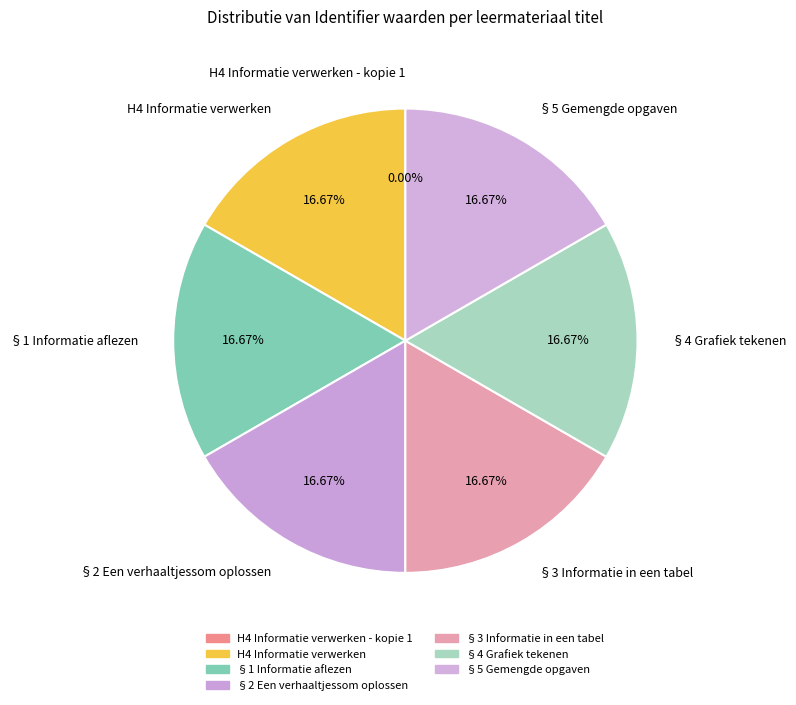

What portion of the pie excludes §3 Informatie in een tabel?

83.3%